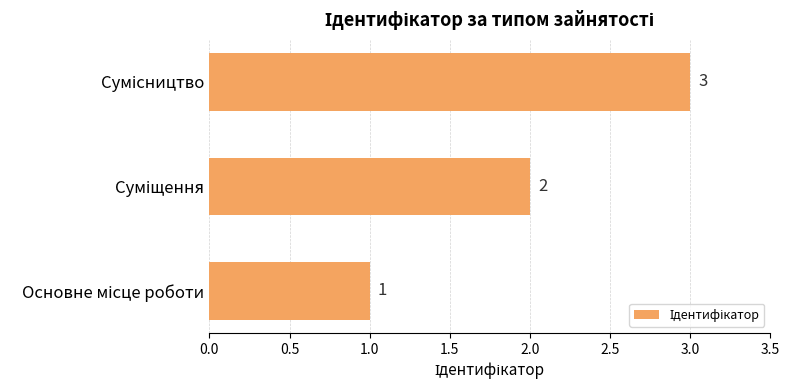

What is the sum of all values?

6